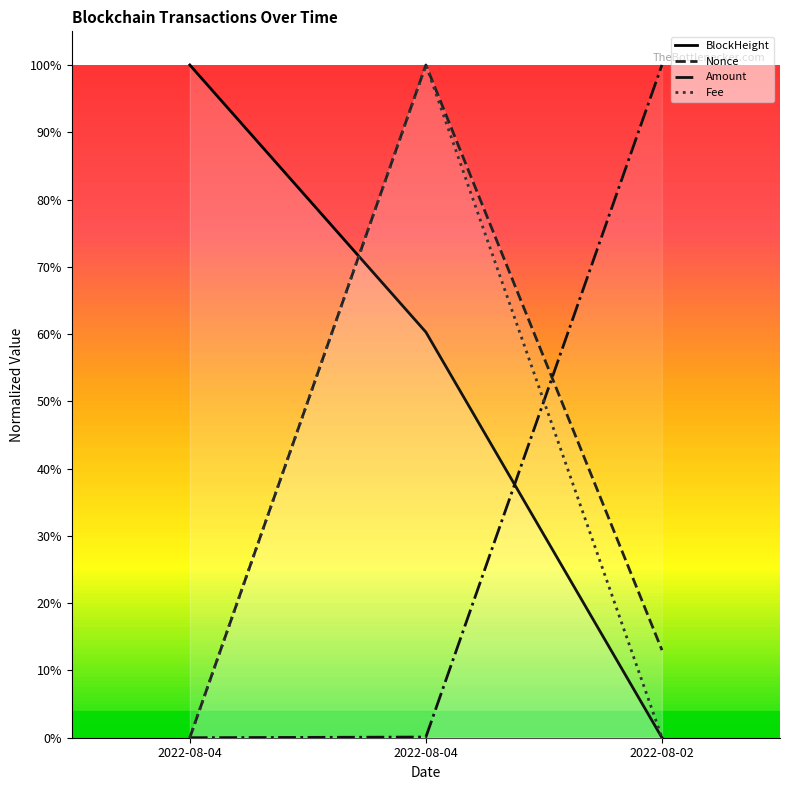

List the labels in order of Nonce value, smallest first.

2022-08-04, 2022-08-02, 2022-08-04